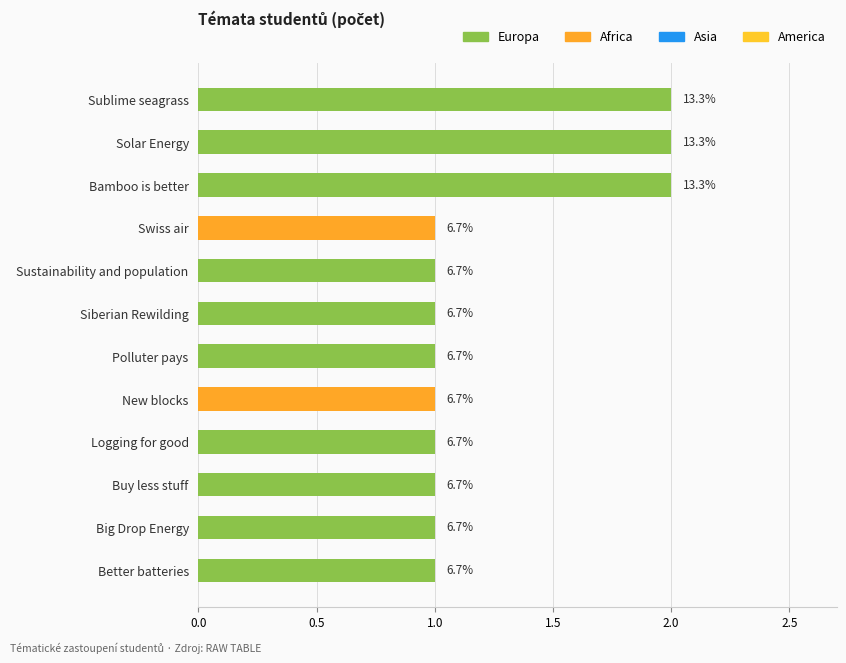

What is the sum of all values?

15